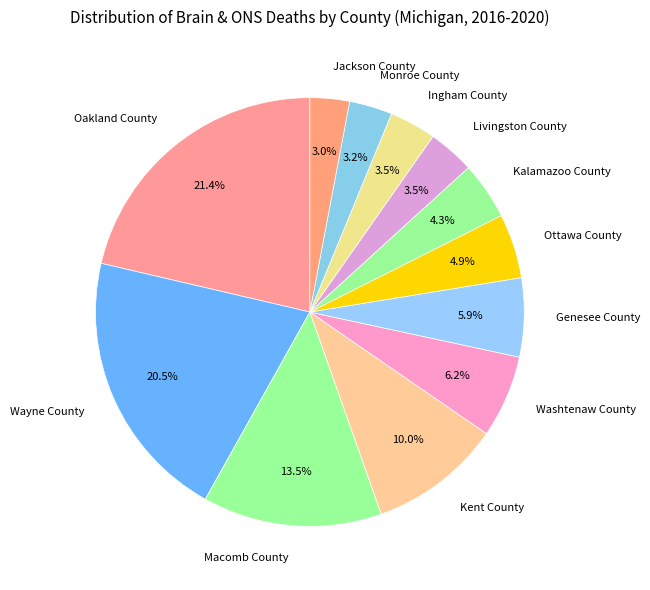

The Monroe County slice represents 10% of the pie. True or false?

False